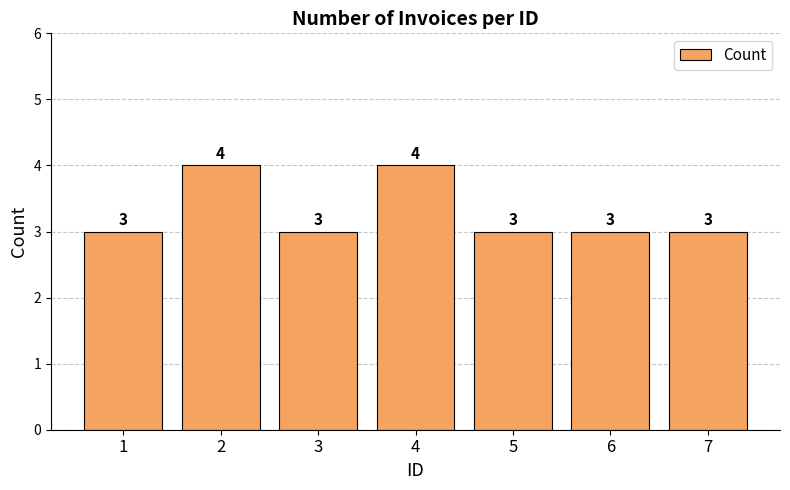

What is the value of the 3rd bar from the left?

3